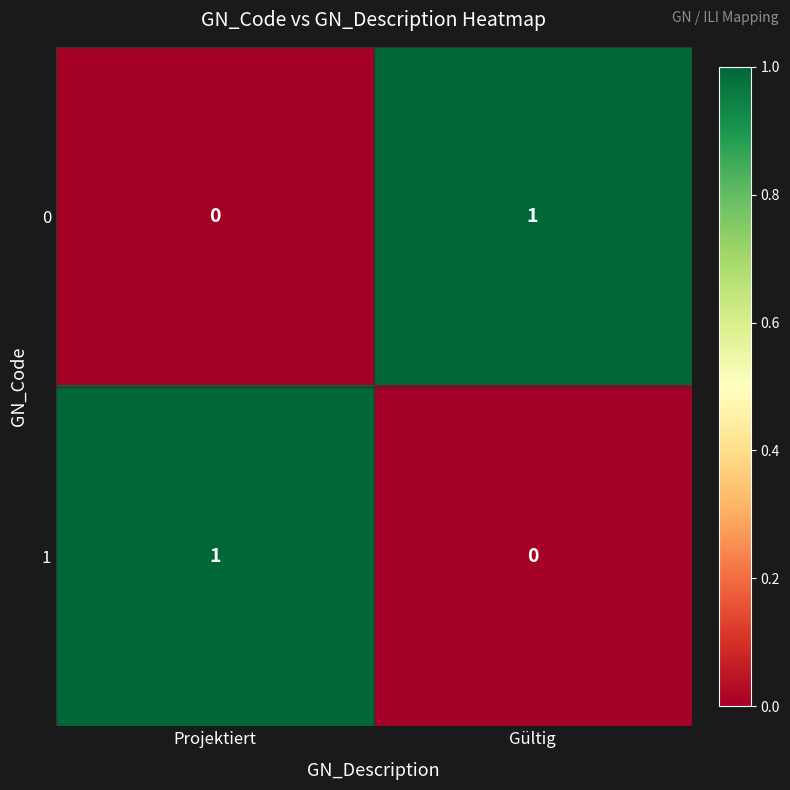

Which category has the highest value in the 1 series?

Projektiert